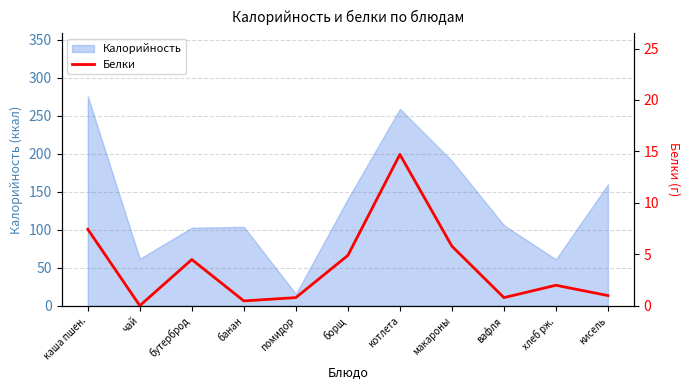

What is the label of the 9th point from the right?

бутерброд